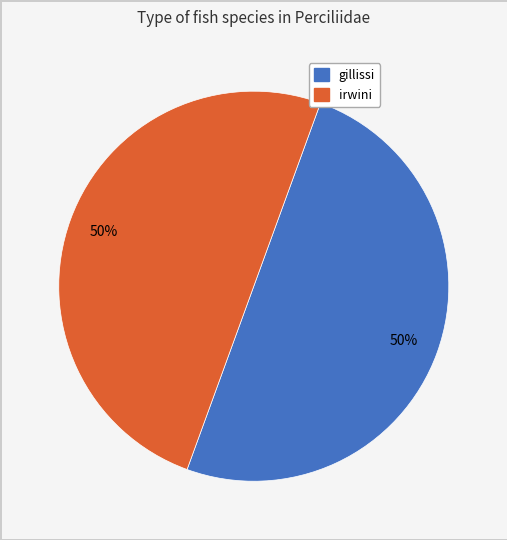

To the nearest percent, what is the combined percentage of irwini and gillissi?

100%